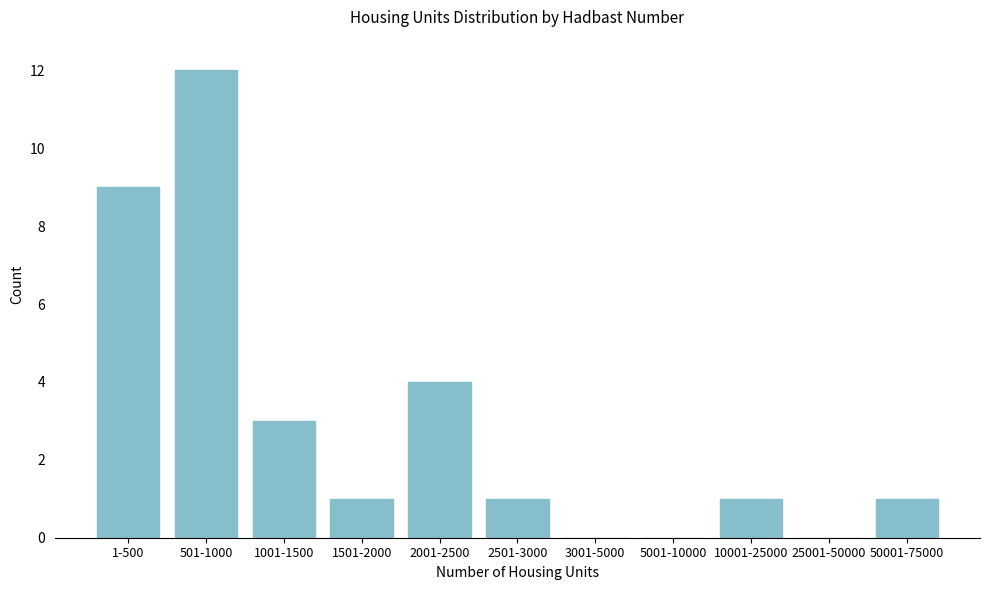

Reading right to left, what are all the values shown in this chart?

50001-75000=1	25001-50000=0	10001-25000=1	5001-10000=0	3001-5000=0	2501-3000=1	2001-2500=4	1501-2000=1	1001-1500=3	501-1000=12	1-500=9